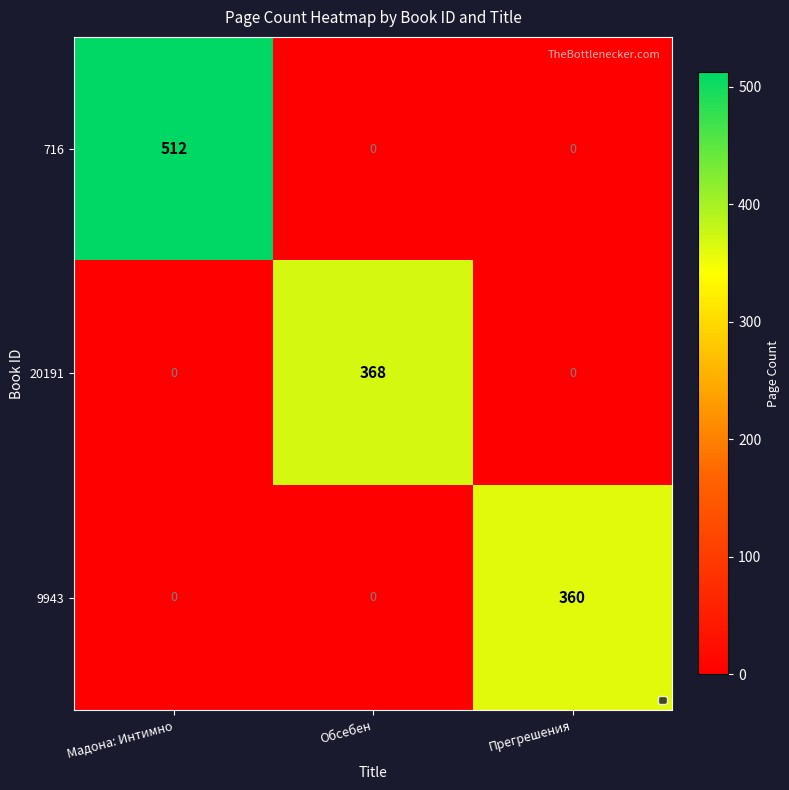

What is the difference between the highest and lowest values at Обсебен?

368